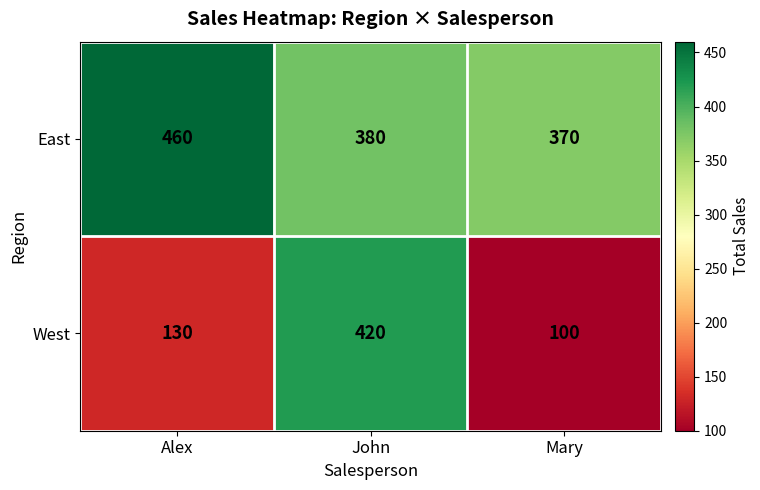

At which label does East first exceed 380?

Alex